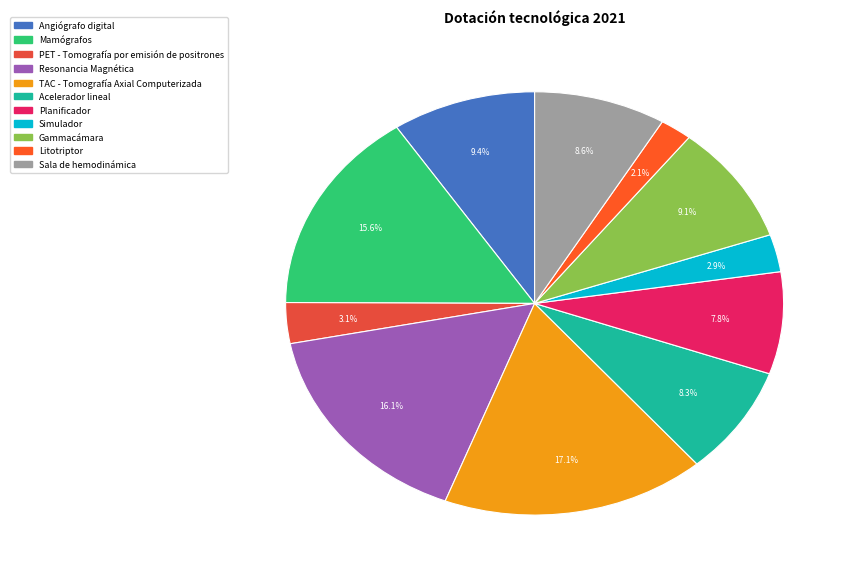

Does Sala de hemodinámica account for over 50% of the chart?

No